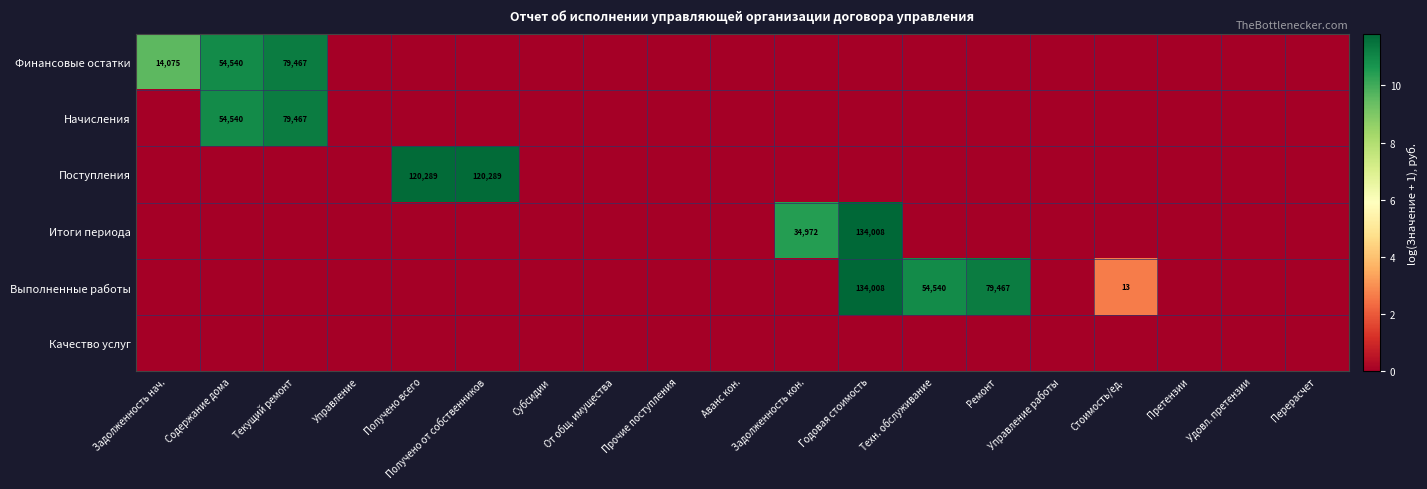

The Финансовые остатки series shows 92063 at Содержание дома. True or false?

False